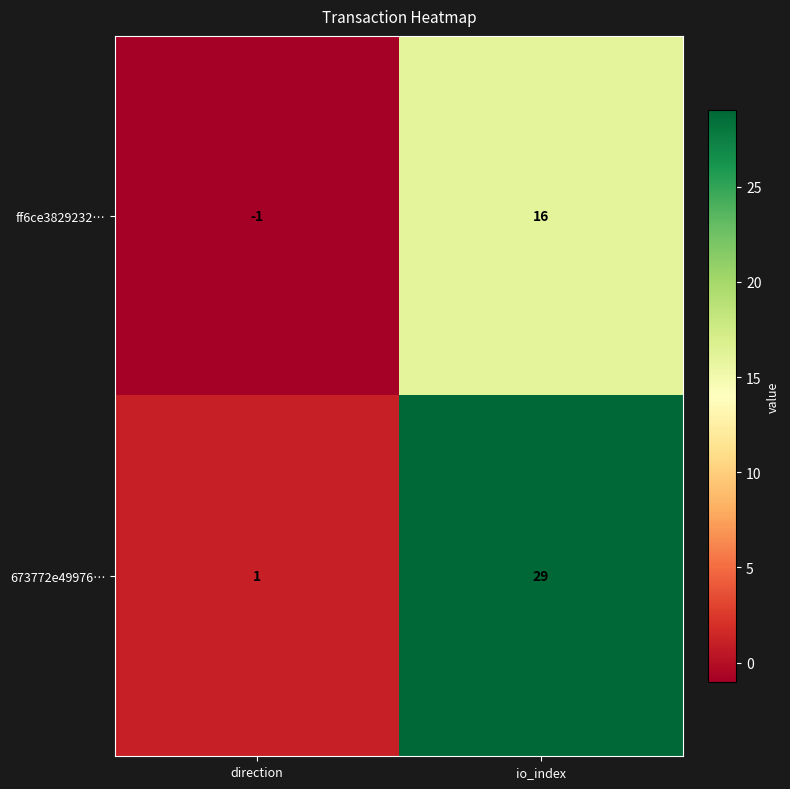

At which label does ff6ce3829232… reach its peak?

io_index